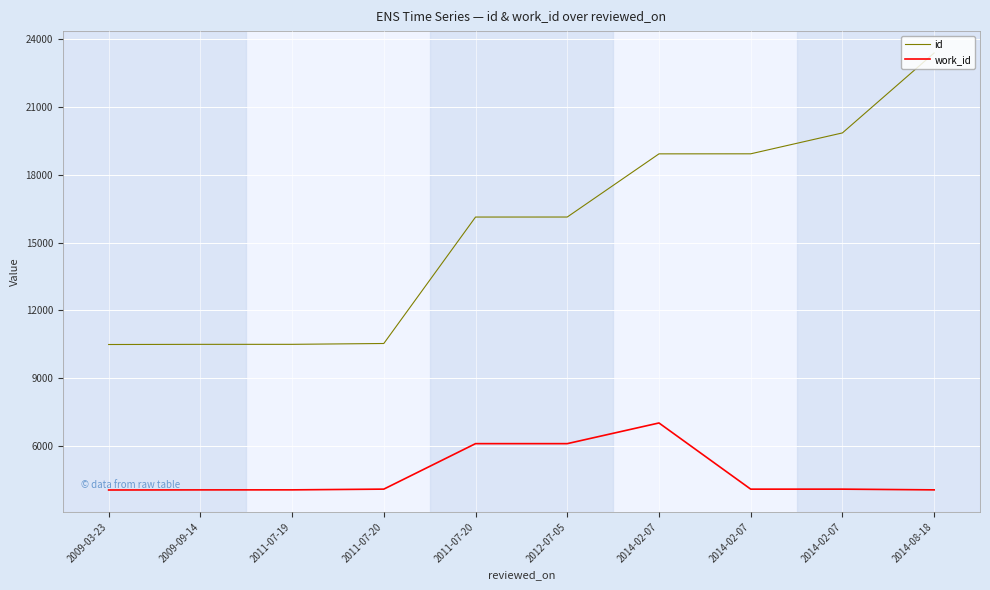

What is the label of the 1st point from the right?

2014-08-18